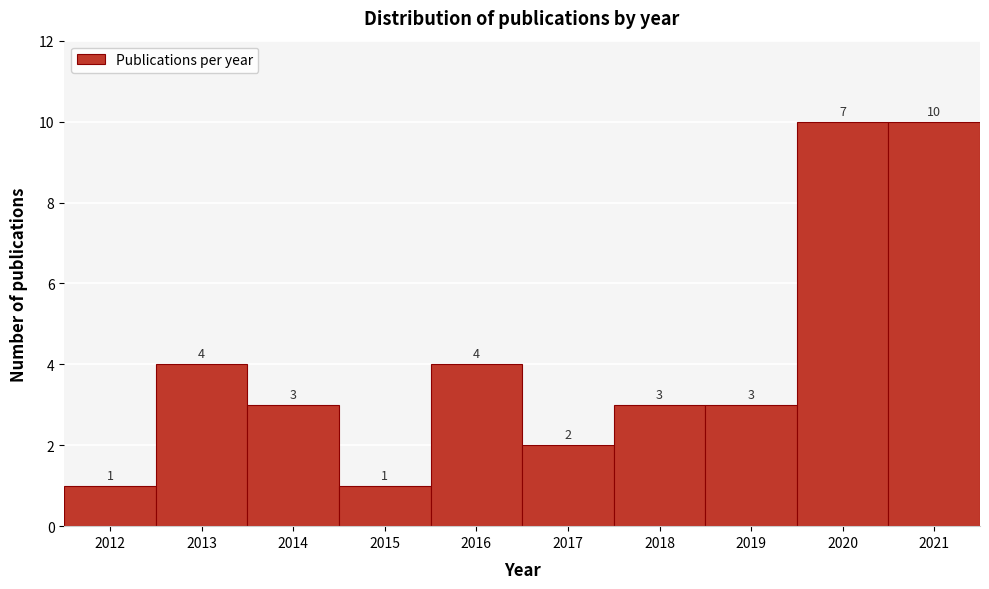

Reading left to right, list every bar in this chart as the range it spans on the x-axis followed by its height.

2011.5 to 2012.5: 1
2012.5 to 2013.5: 4
2013.5 to 2014.5: 3
2014.5 to 2015.5: 1
2015.5 to 2016.5: 4
2016.5 to 2017.5: 2
2017.5 to 2018.5: 3
2018.5 to 2019.5: 3
2019.5 to 2020.5: 10
2020.5 to 2021.5: 10